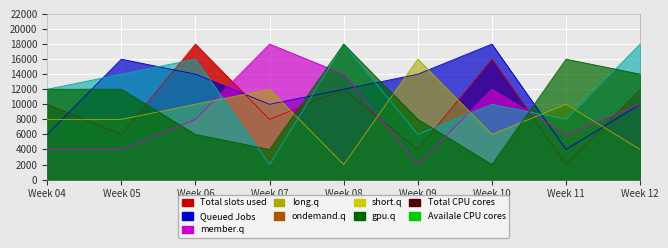

Is the value of col_9 at Week 04 greater than the value of col_7 at Week 07?

No